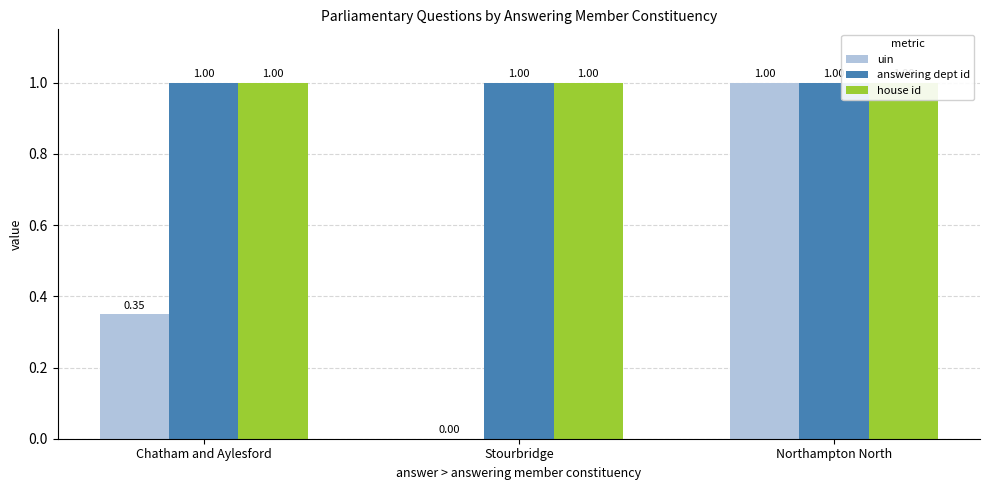

What is the difference between the highest and lowest values at Chatham and Aylesford?

0.7